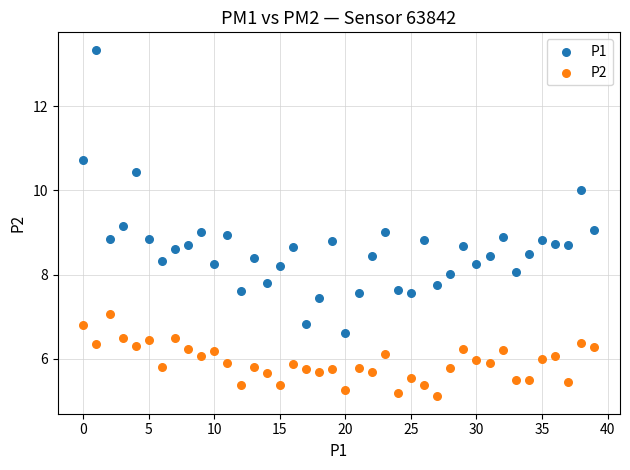

Which series has the widest spread of Y values?

P1